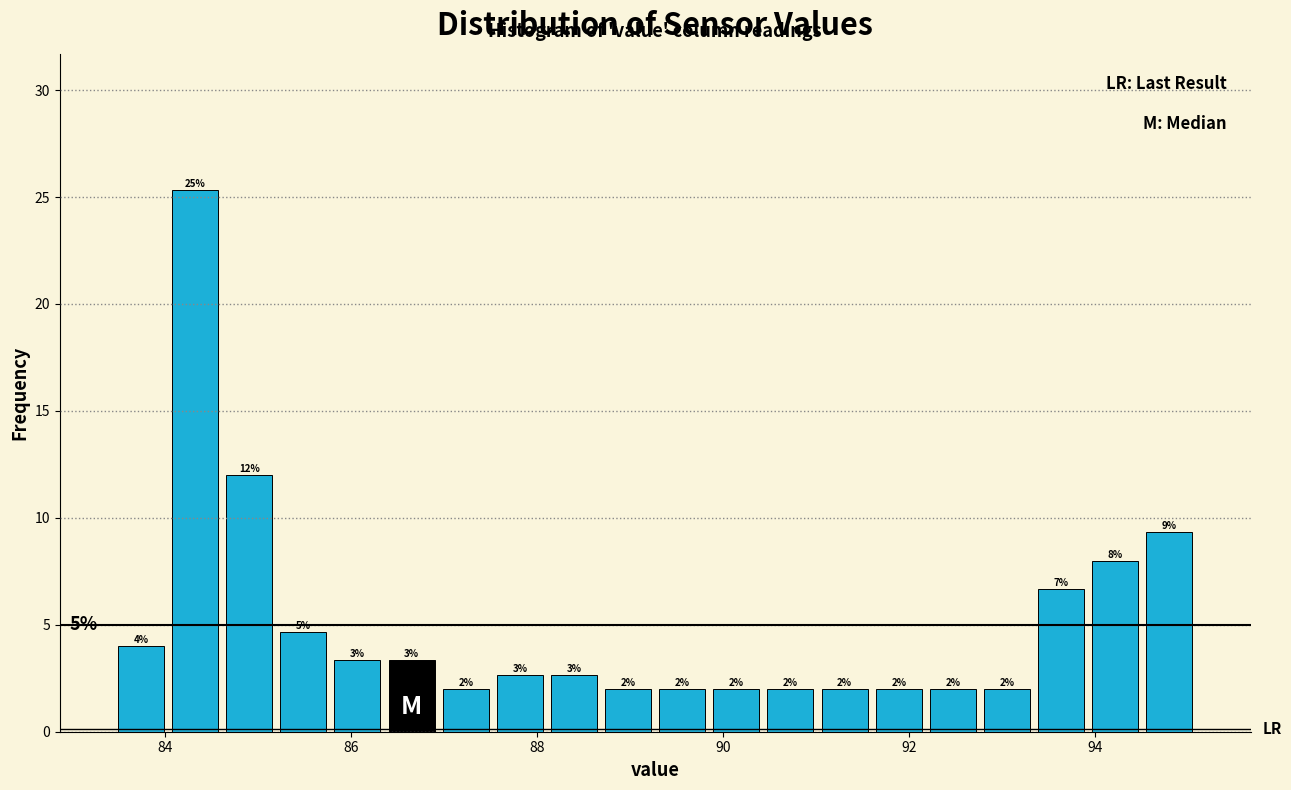

Around what value on the x-axis is the tallest bar? Give the approximate position of its centre, as read against the axis.

84.4